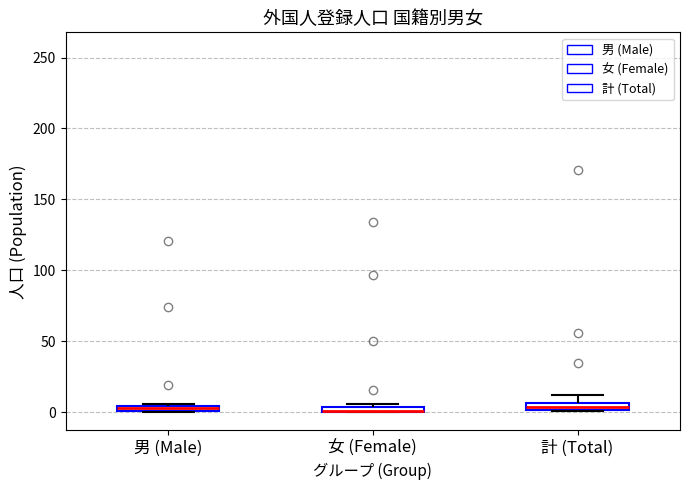

Where is the upper edge of the box for 女 (Female) on the y-axis? The values are not printed on the chart, so give them approximately, as read against the axis.

5